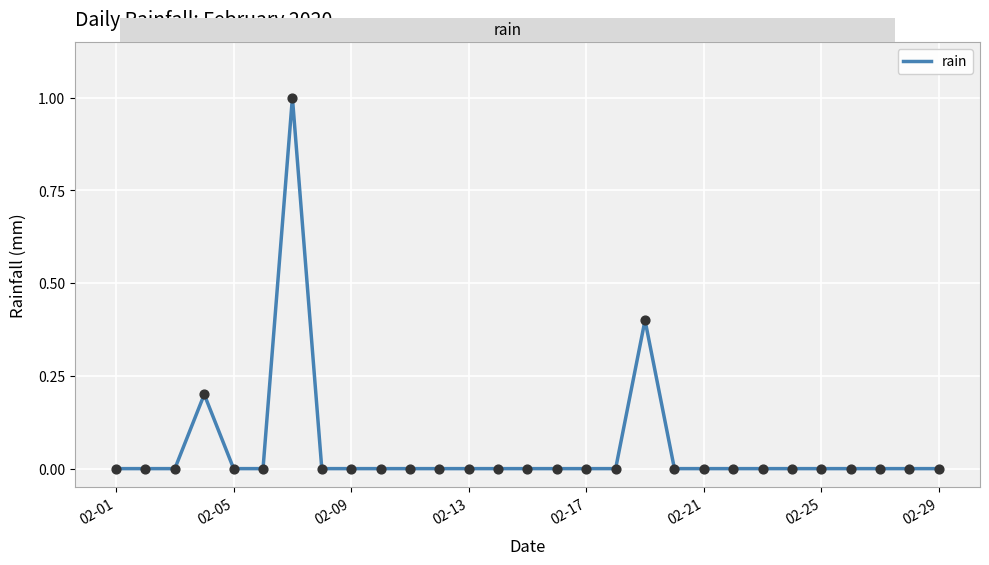

What is the greatest value displayed?

1.0